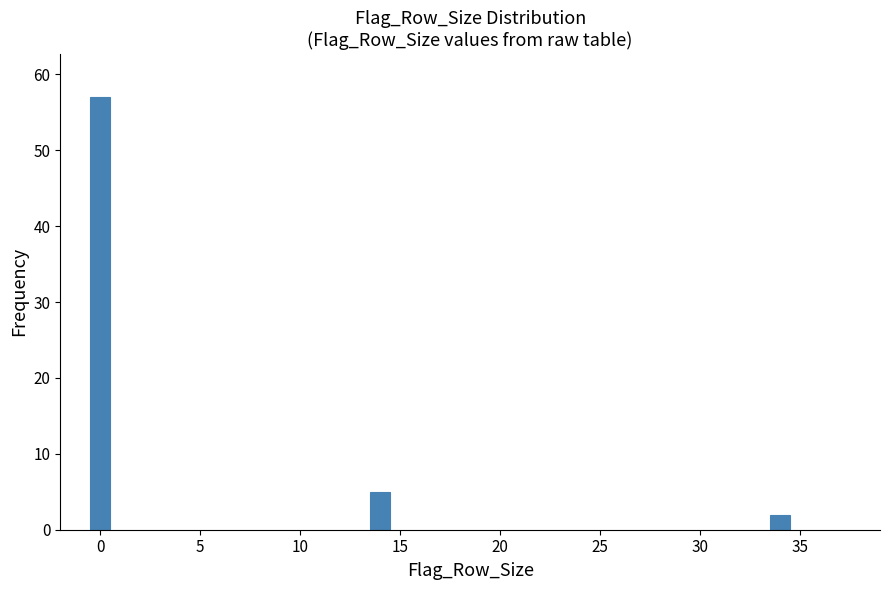

Reading right to left, what are all the values shown in this chart?

35=2	15=5	0=57